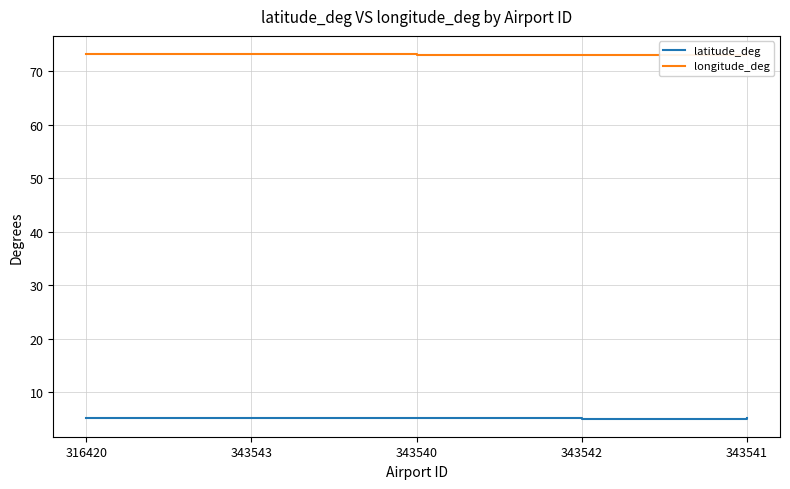

In longitude_deg, how many points are lower than both neighbors (excluding endpoints)?

1